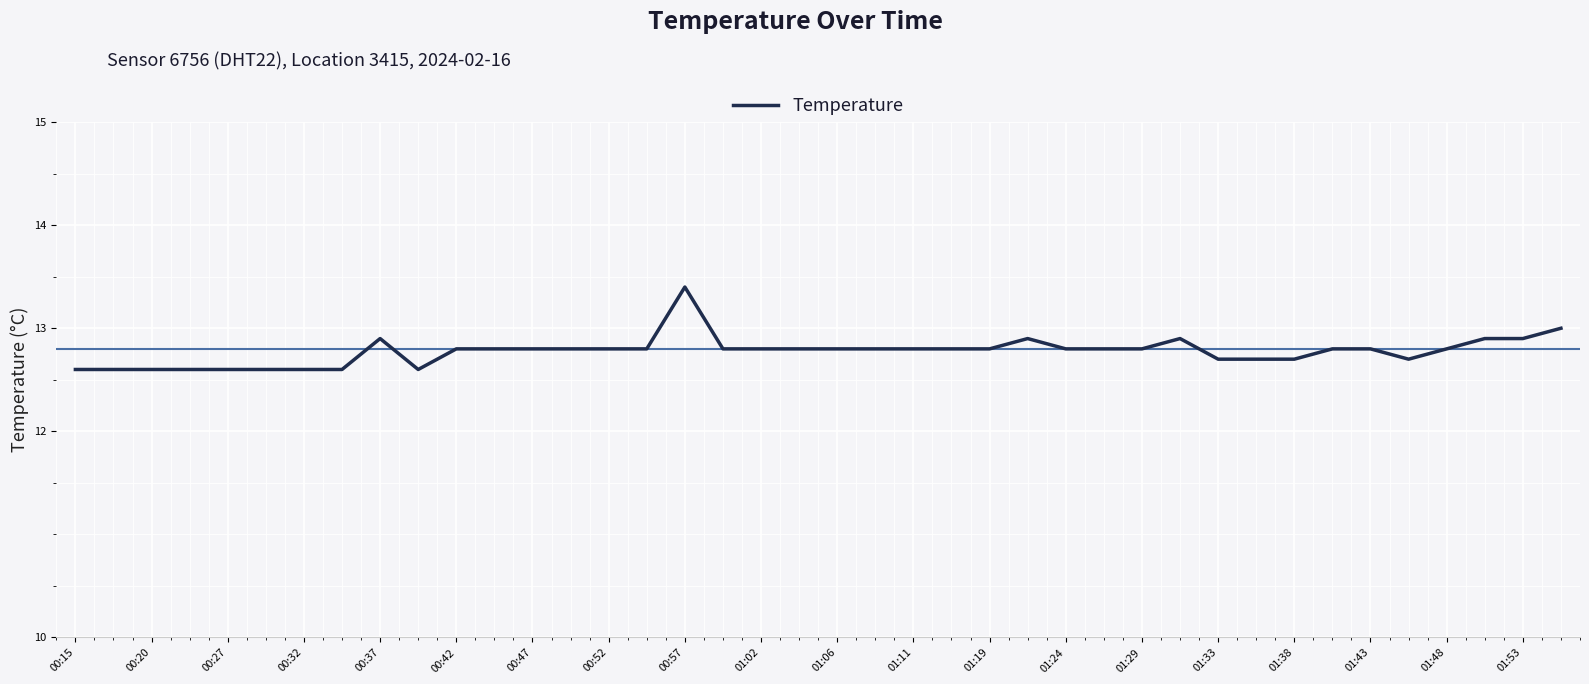

What is the maximum value shown in the chart?

13.4